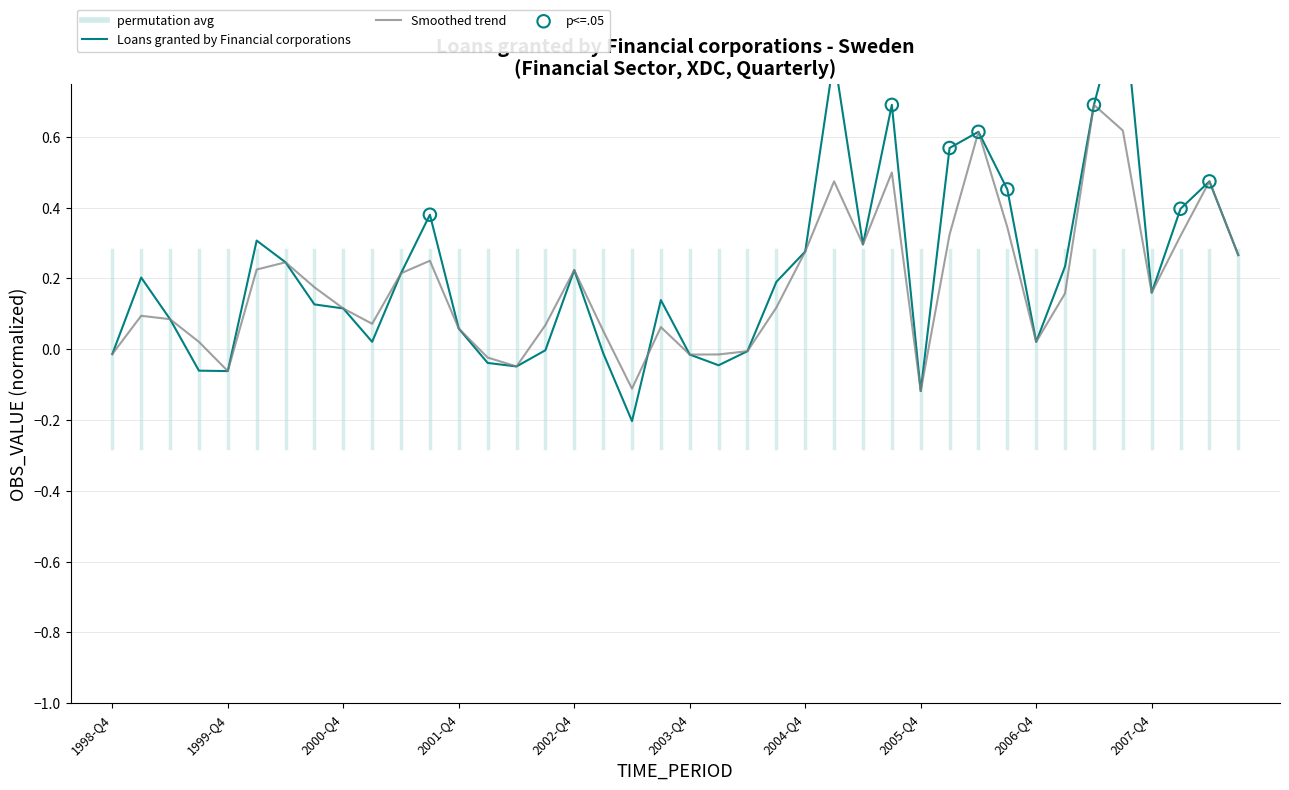

Is the value of Smoothed trend at 2004-Q3 greater than the value of Loans granted by Financial corporations at 1998-Q4?

Yes